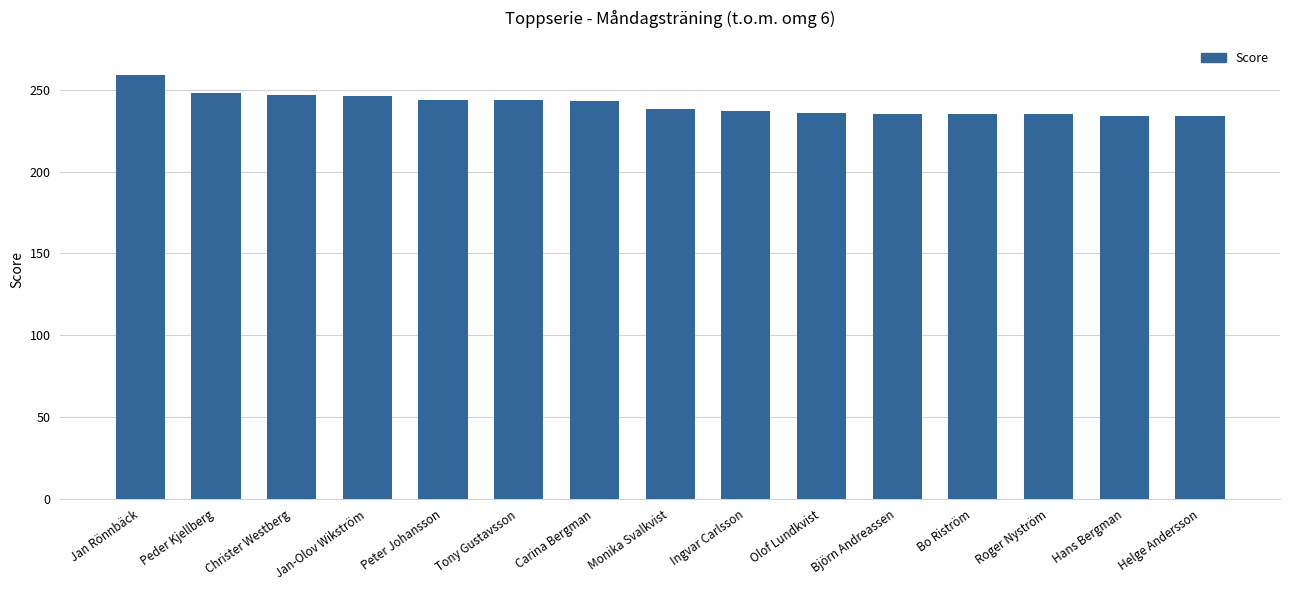

What is the maximum value shown in the chart?

259